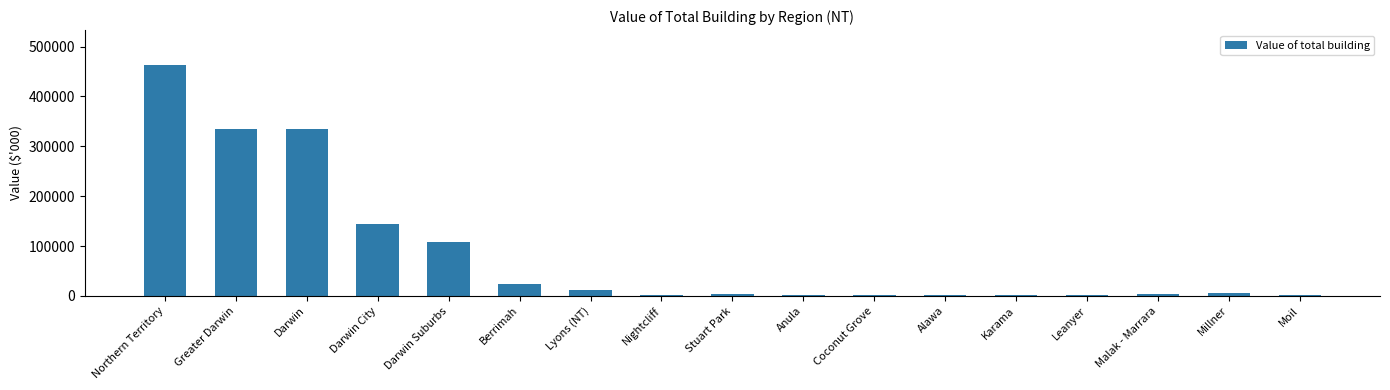

What is the maximum value shown in the chart?

463623.3